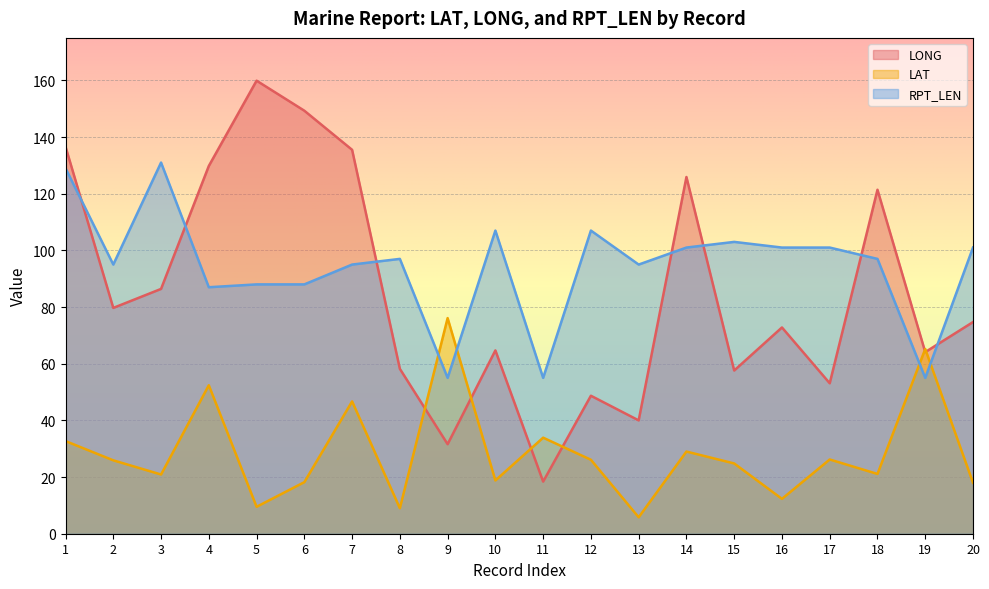

What is the difference between the maximum and minimum values in the LAT series?

70.3